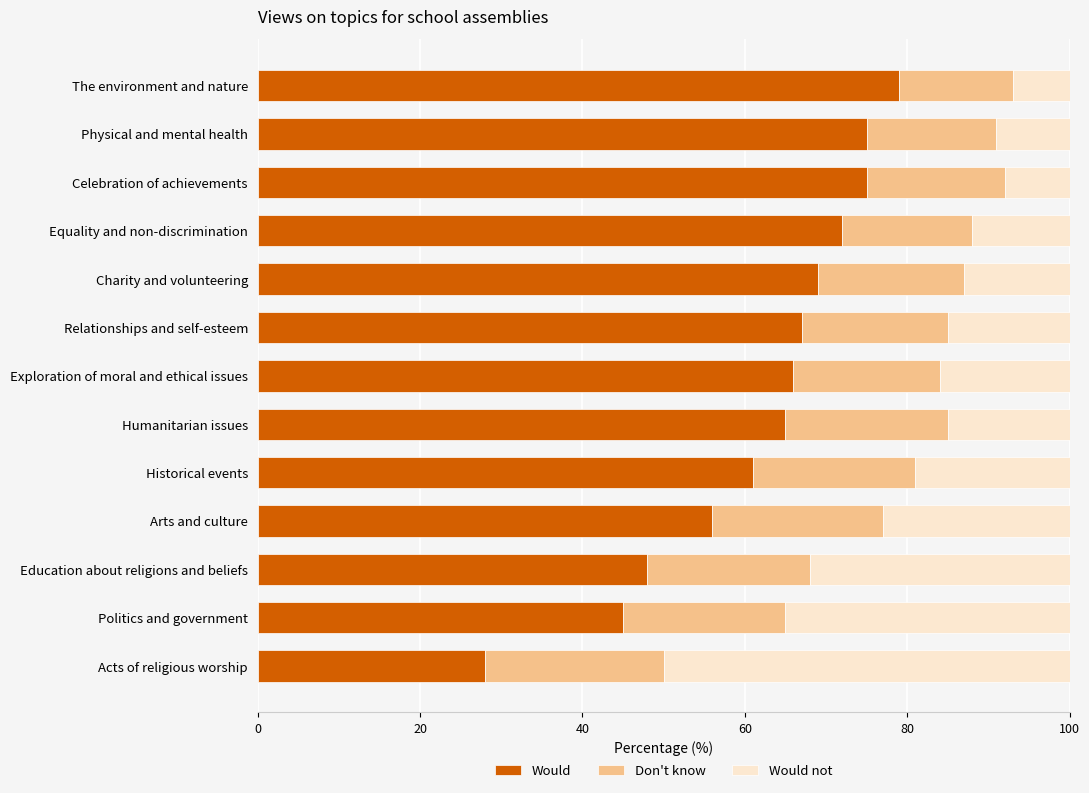

What is the total value across all series at Historical events?

100